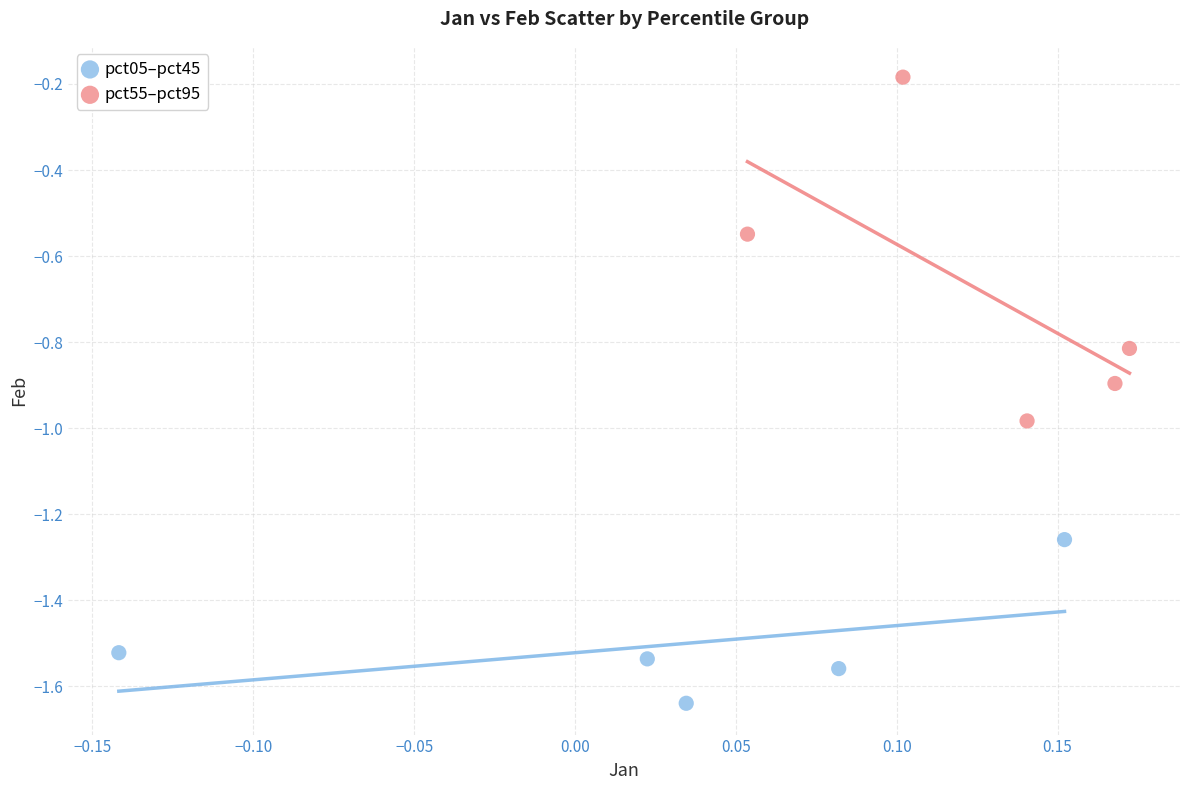

Which series reaches the minimum Y coordinate?

pct05–pct45